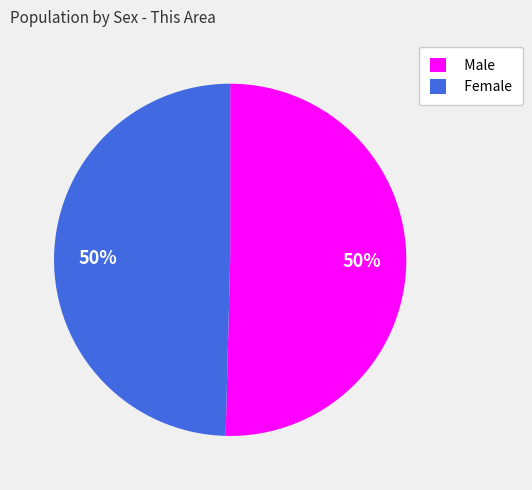

To the nearest percent, what is the average slice percentage?

50%